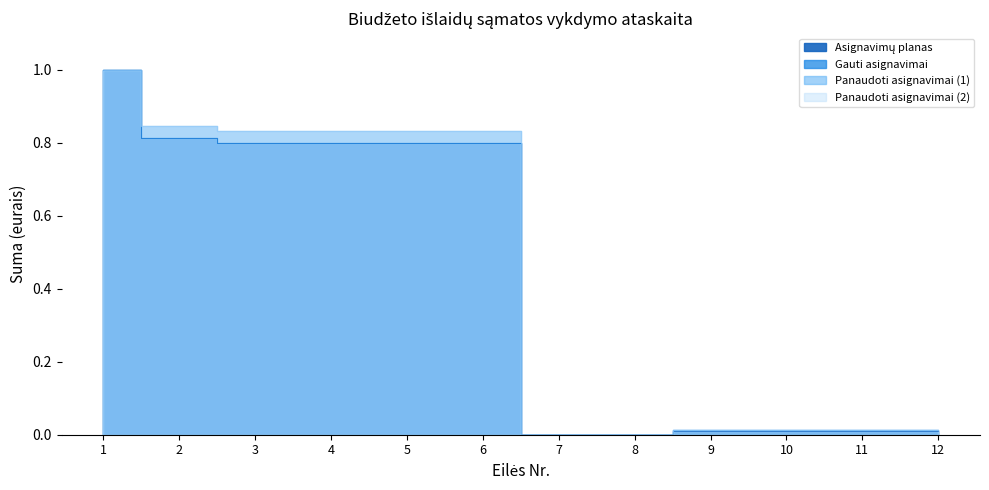

Between 5 and 11, which series saw the biggest shift?

Panaudoti asignavimai (2)